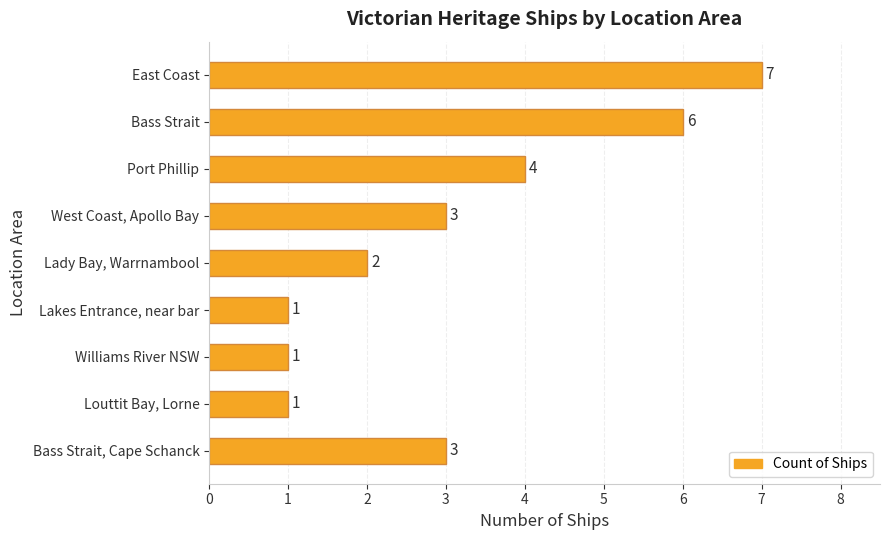

What is the difference between the second highest and minimum values?

5